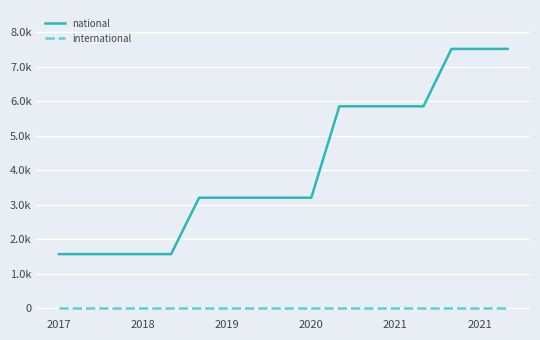

Does the chart display data point markers on the line(s)?

No